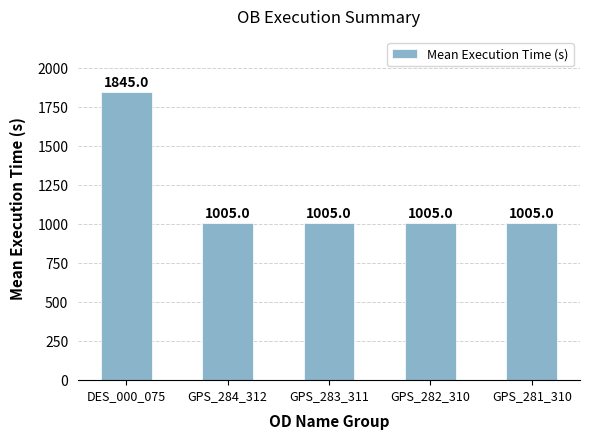

What is the smallest value displayed?

1005